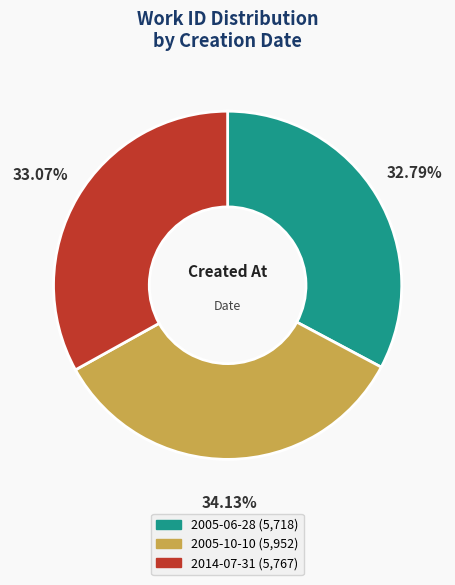

What percentage is the 2005-06-28 slice, to the nearest percent?

33%